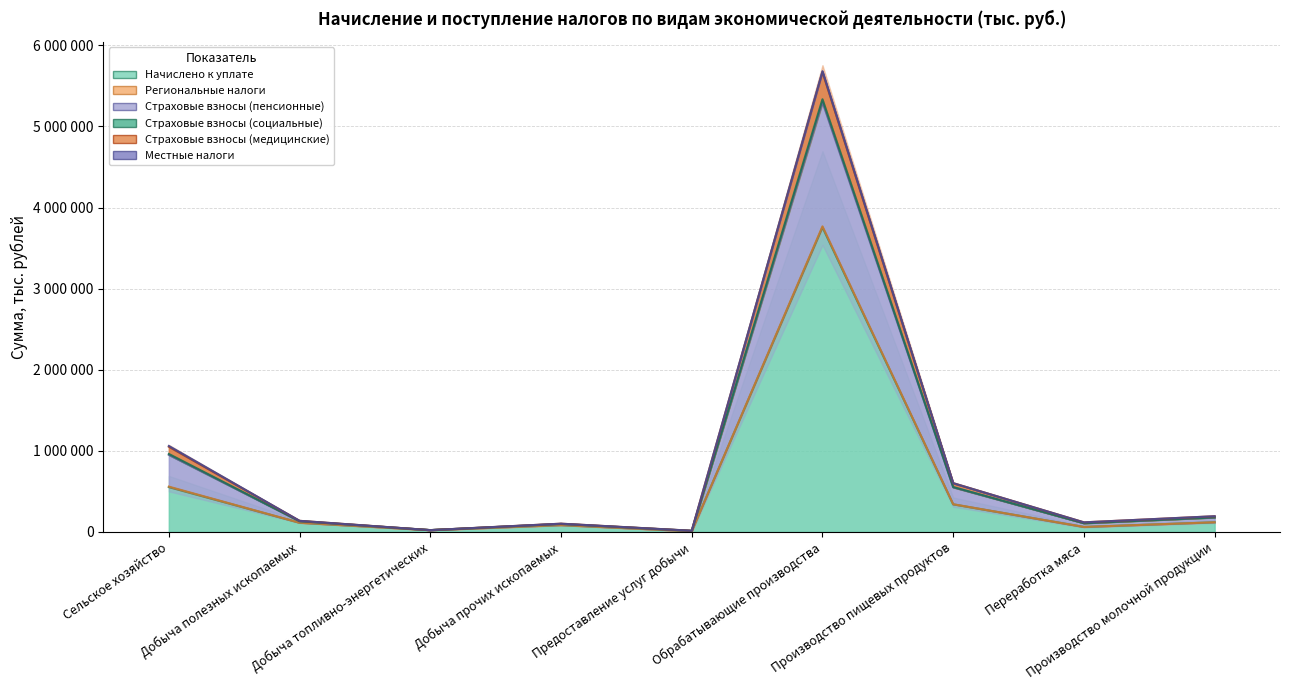

Which has a higher value, Обрабатывающие производства or Переработка мяса?

Обрабатывающие производства